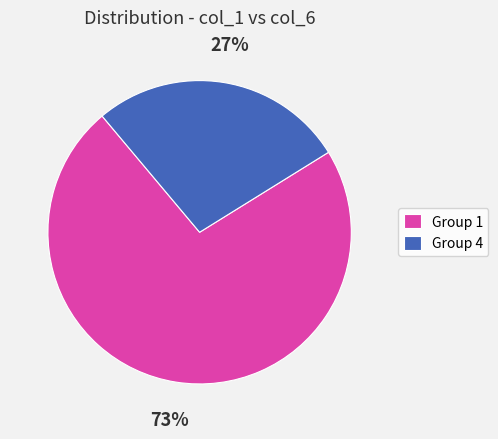

How many segments does this pie chart have?

2